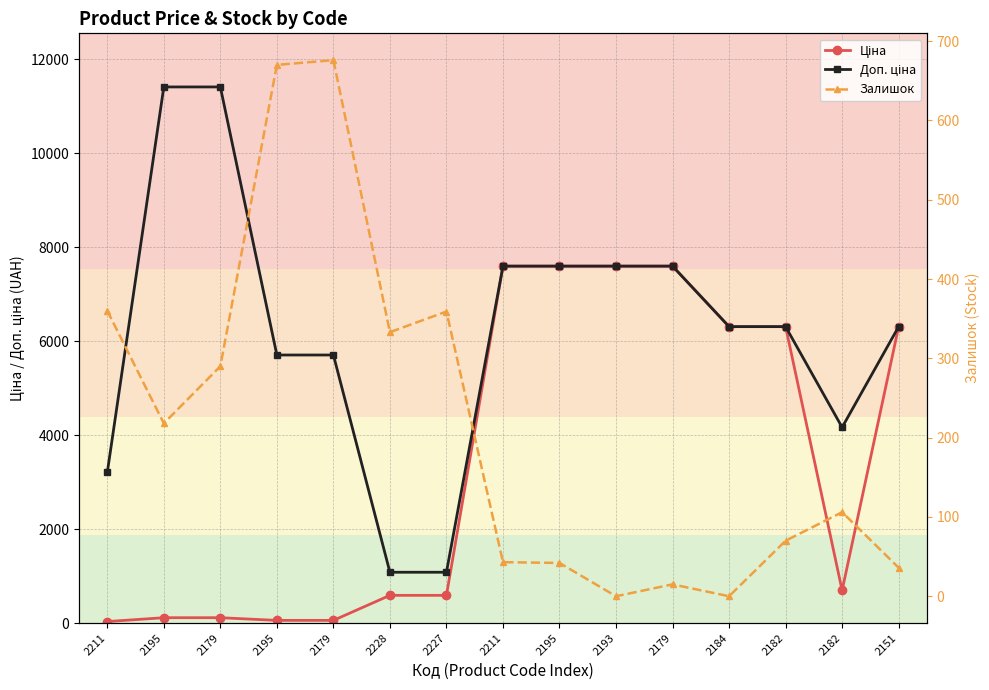

Which series changed the most between 2227 and 2151?

Ціна